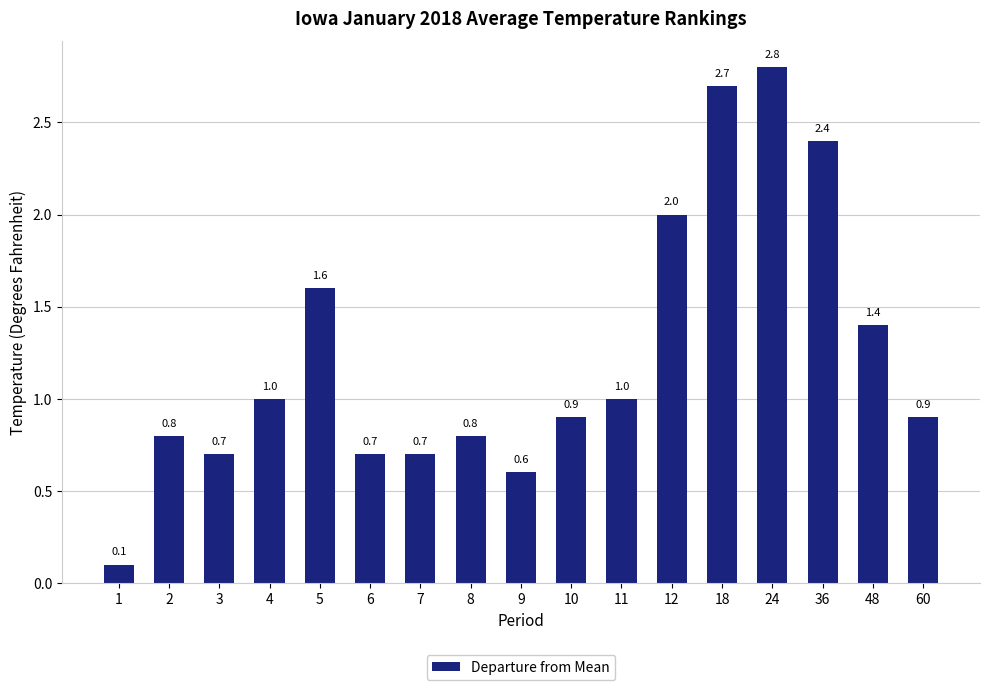

What is the sum of all values?

21.1